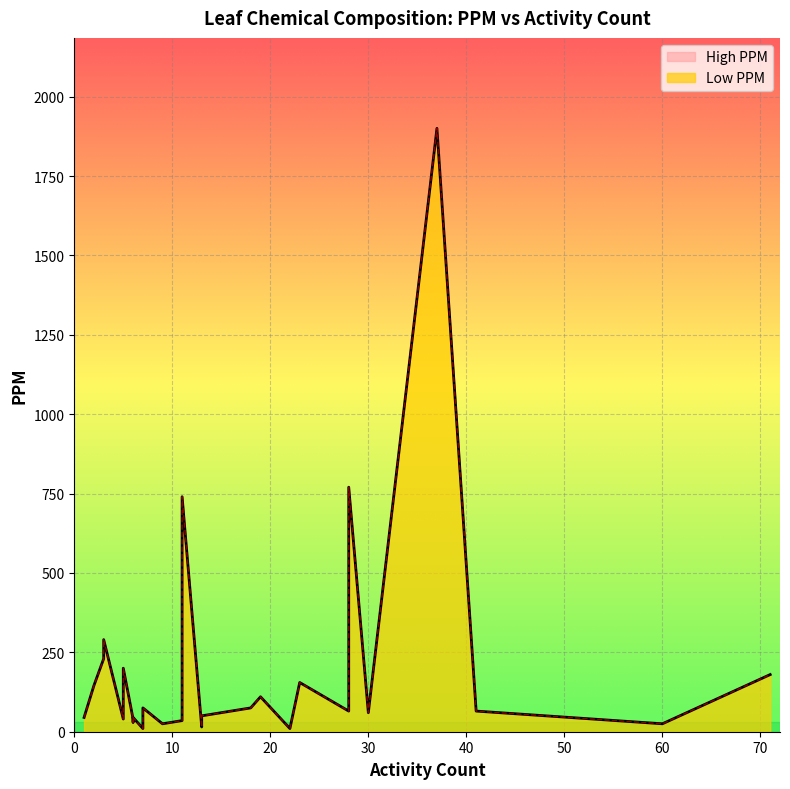

True or false: Low PPM and High PPM cross at least once.

False